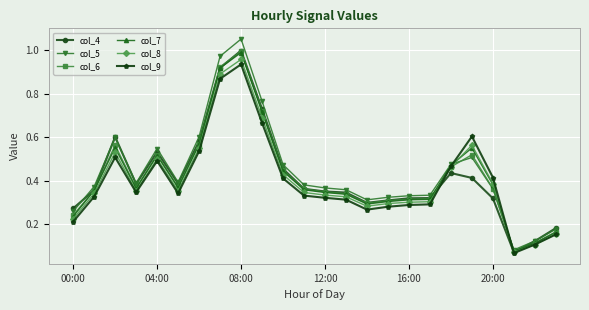

True or false: col_4 and col_8 intersect in this chart.

True